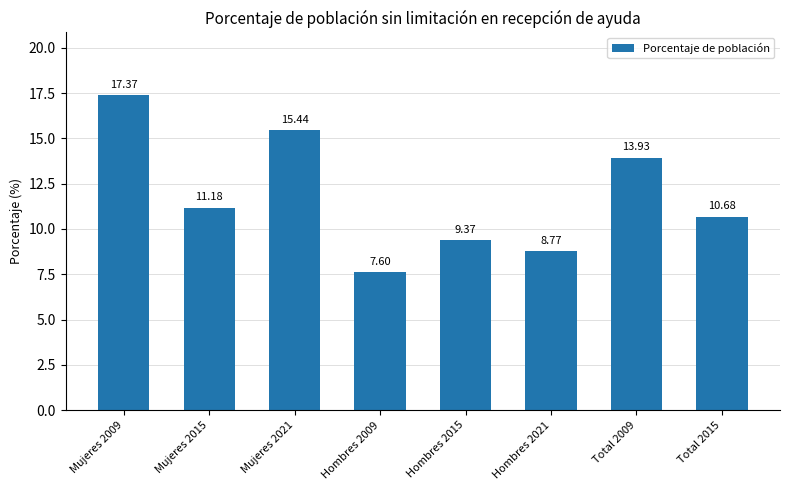

The chart shows a value of 8.8 at Hombres 2021. True or false?

True